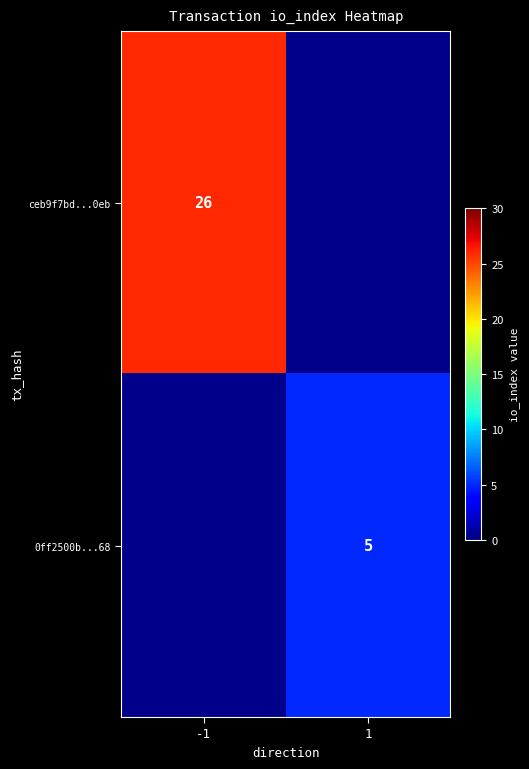

Is the value of ceb9f7bd...0eb at -1 greater than the value of 0ff2500b...68 at 1?

Yes